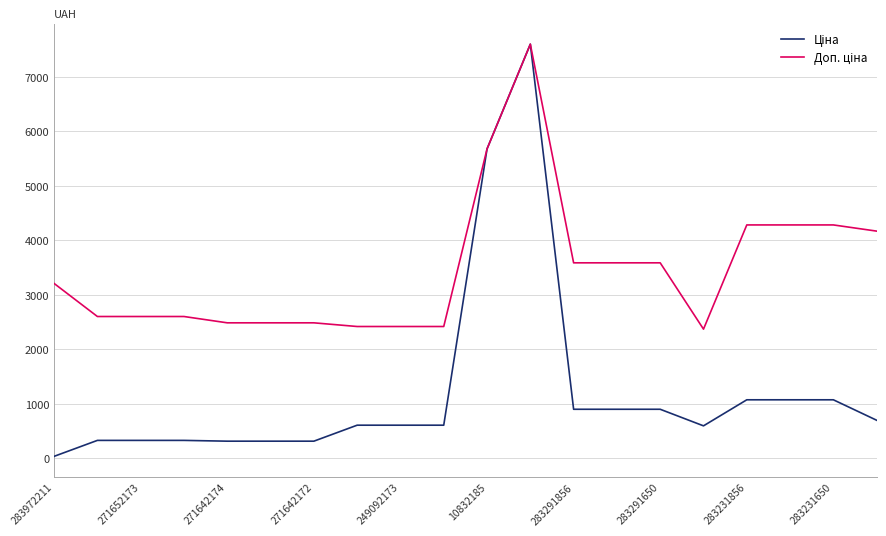

What is the greatest value displayed?

7596.5